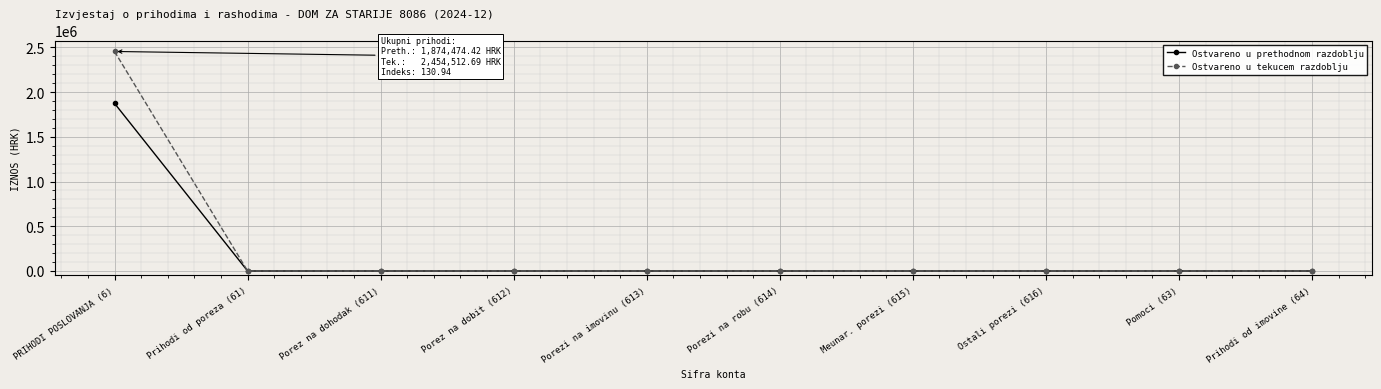

What are all the series names shown in the legend?

Ostvareno u prethodnom razdoblju, Ostvareno u tekucem razdoblju